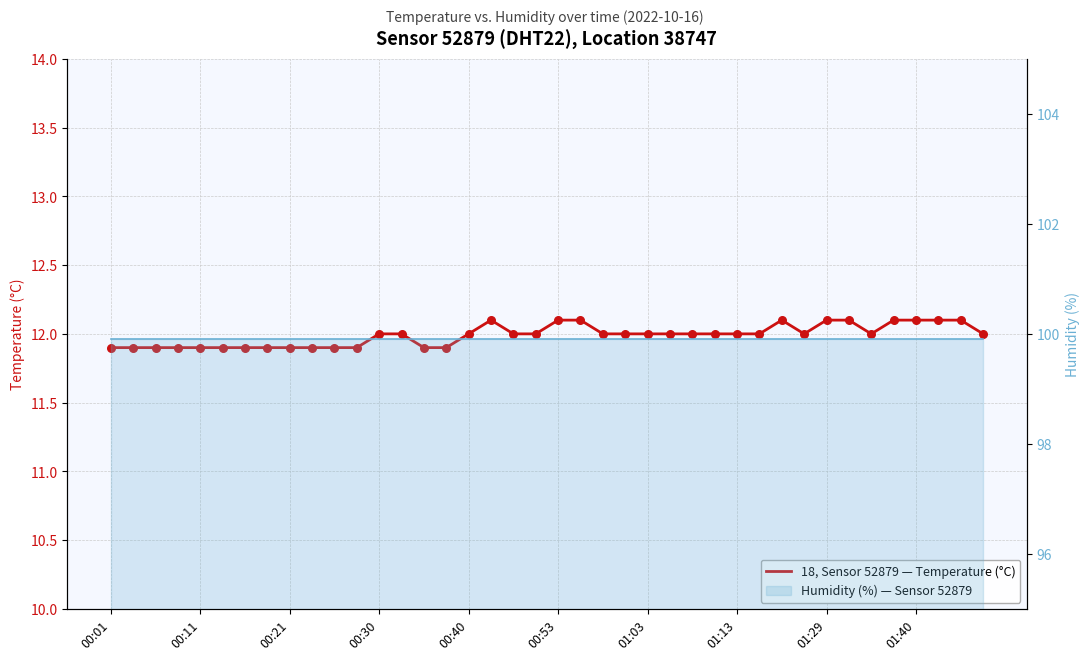

Which series reaches the minimum Y coordinate?

temperature